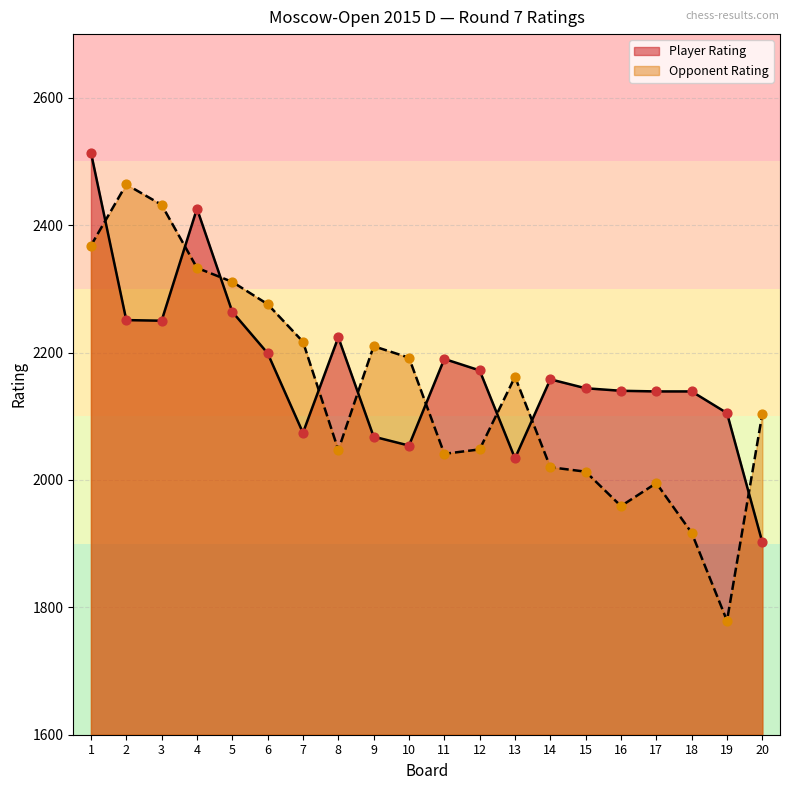

What is the total value across all series at 4?

4759